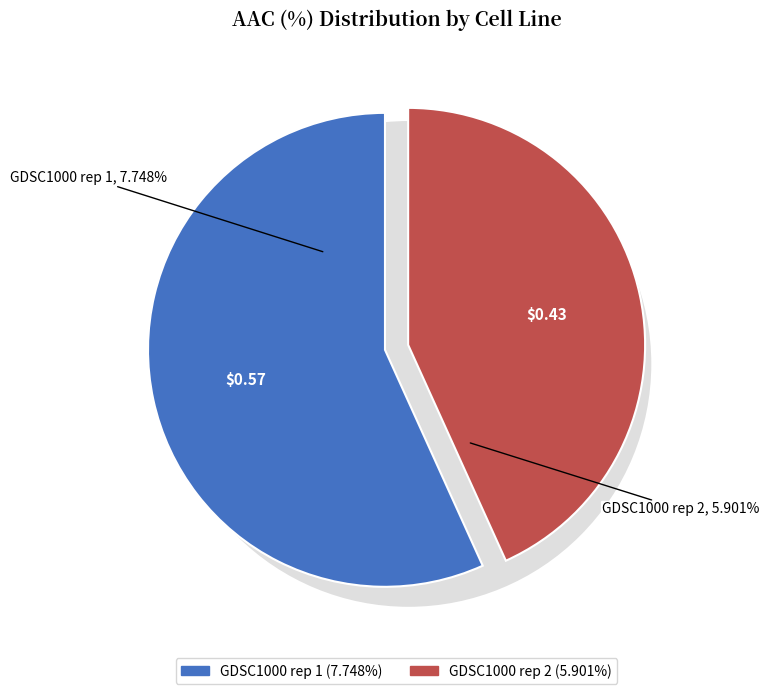

How many segments does this pie chart have?

2